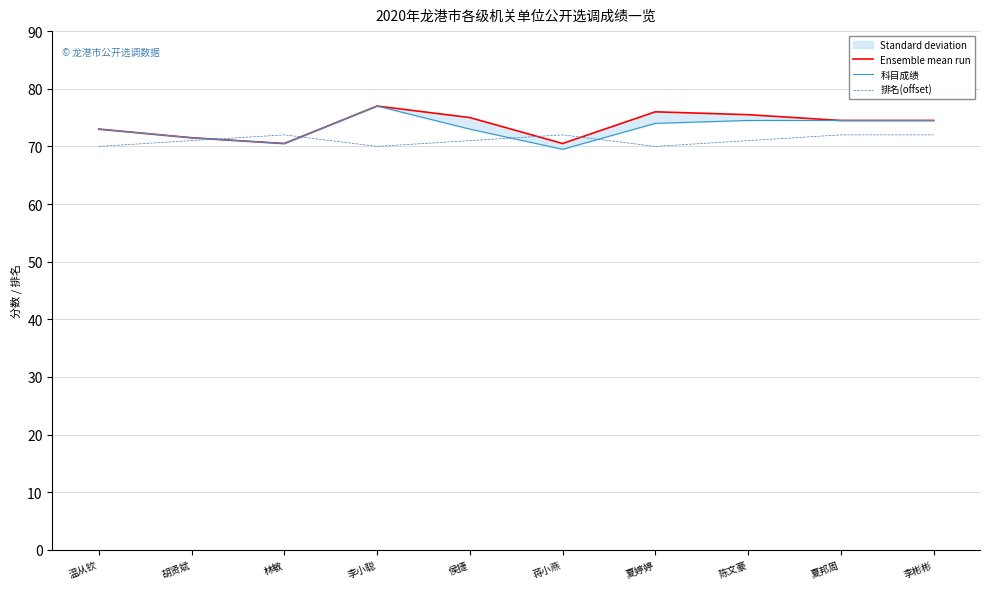

The 科目成绩 series shows 118.8 at 李彬彬. True or false?

False